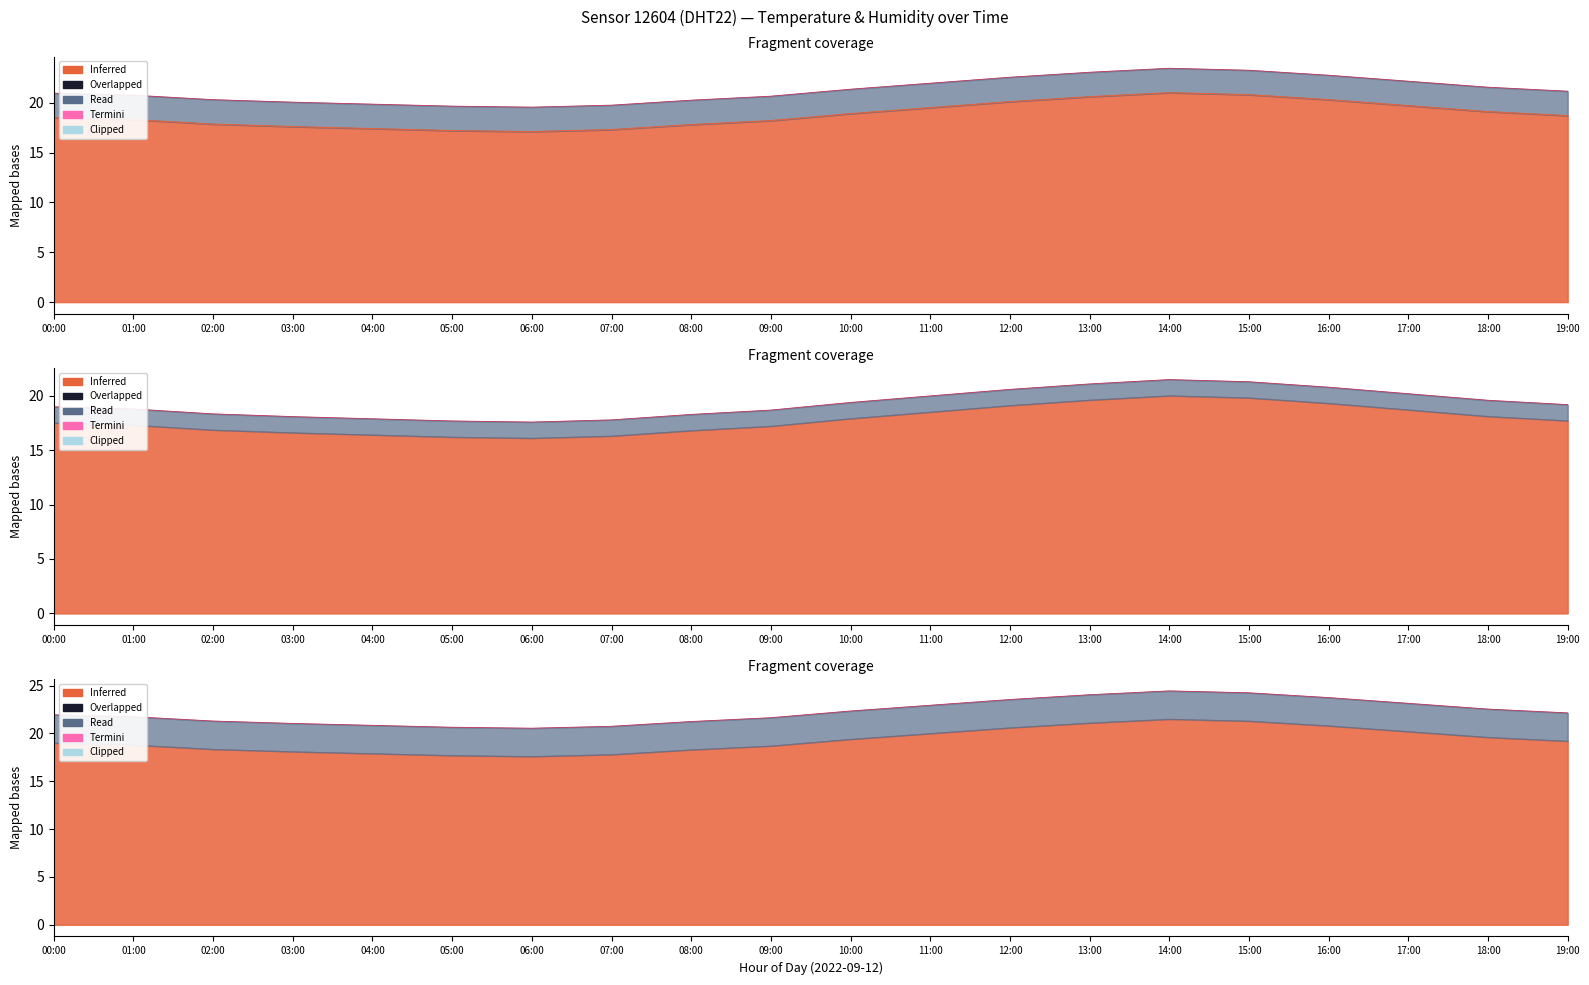

At which label is the value closest to 19?

10:00